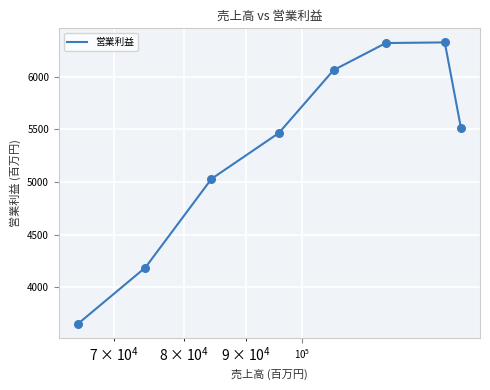

What is the difference between the maximum and minimum values?

2671